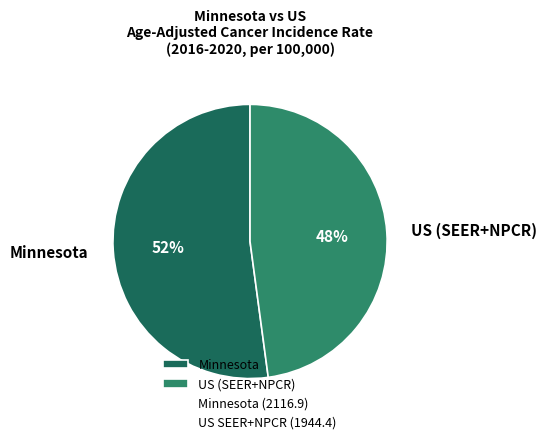

Which has a higher value, US (SEER+NPCR) or Minnesota?

Minnesota